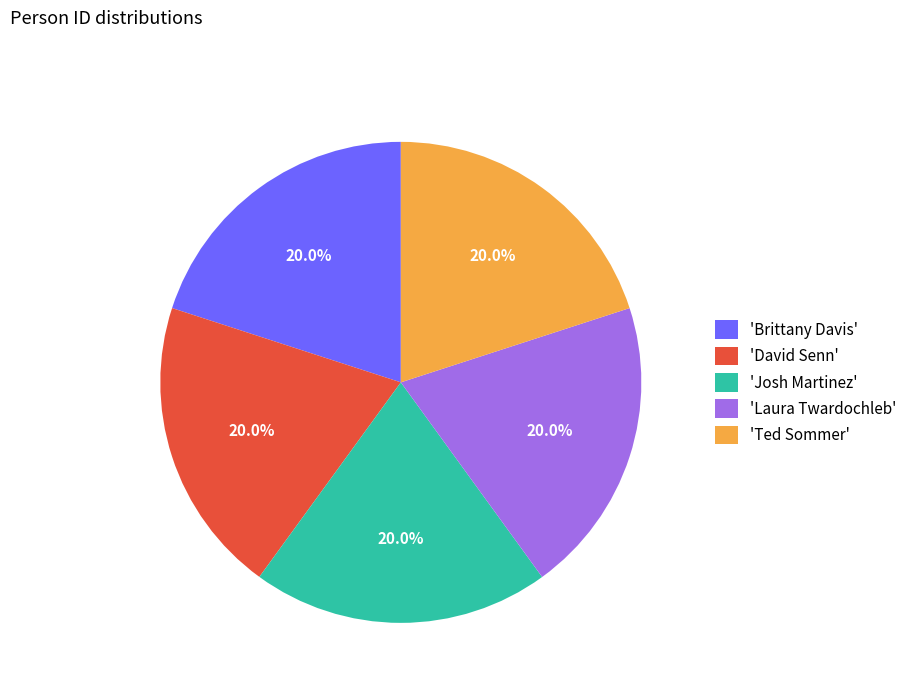

To the nearest percent, what is the average slice percentage?

20%